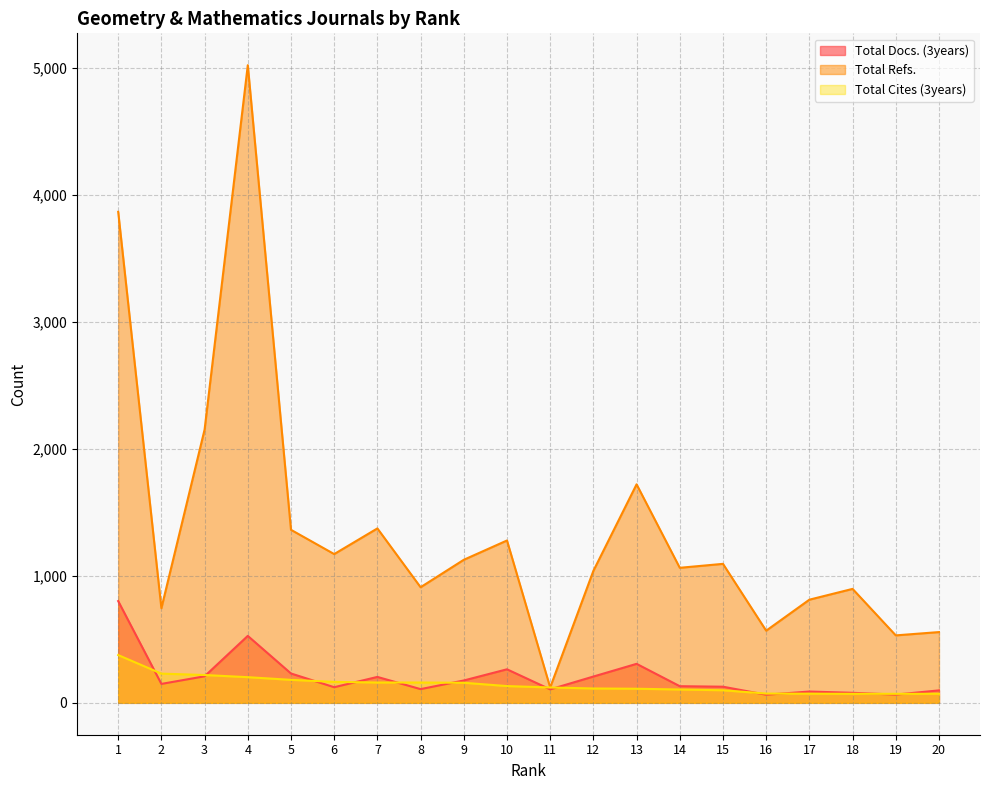

Which series has the largest total across all categories?

Total Refs.